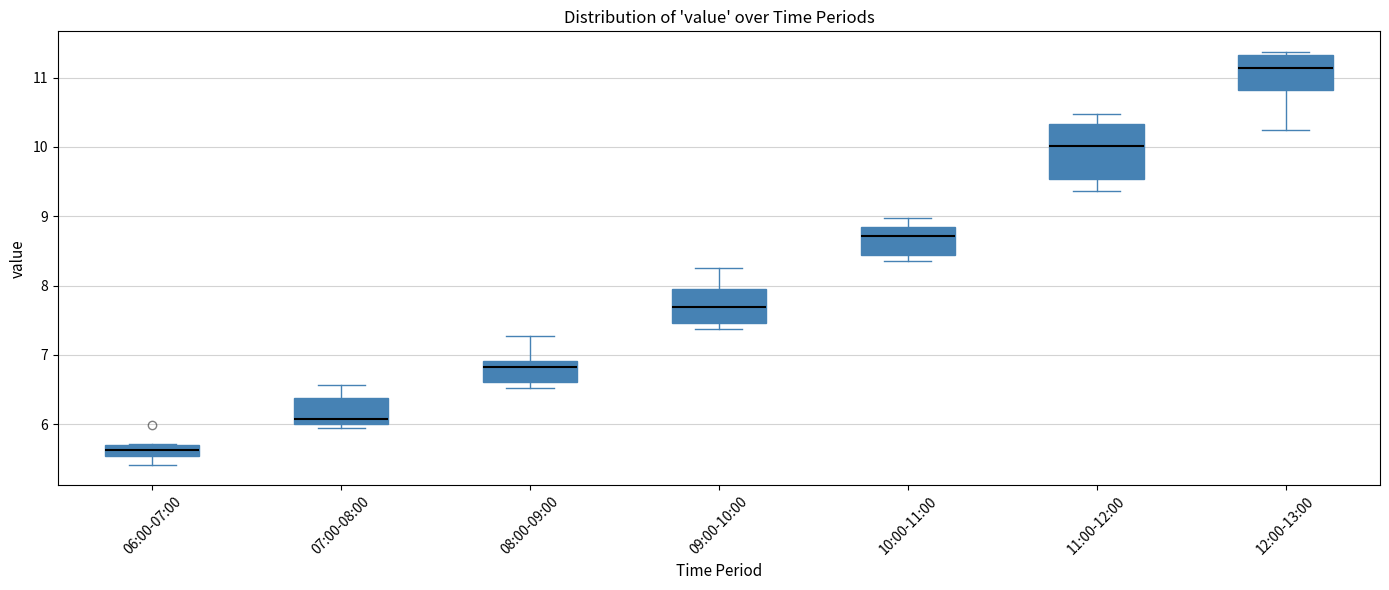

Where is the lower edge of the box for 12:00-13:00 on the y-axis? The values are not printed on the chart, so give them approximately, as read against the axis.

10.8